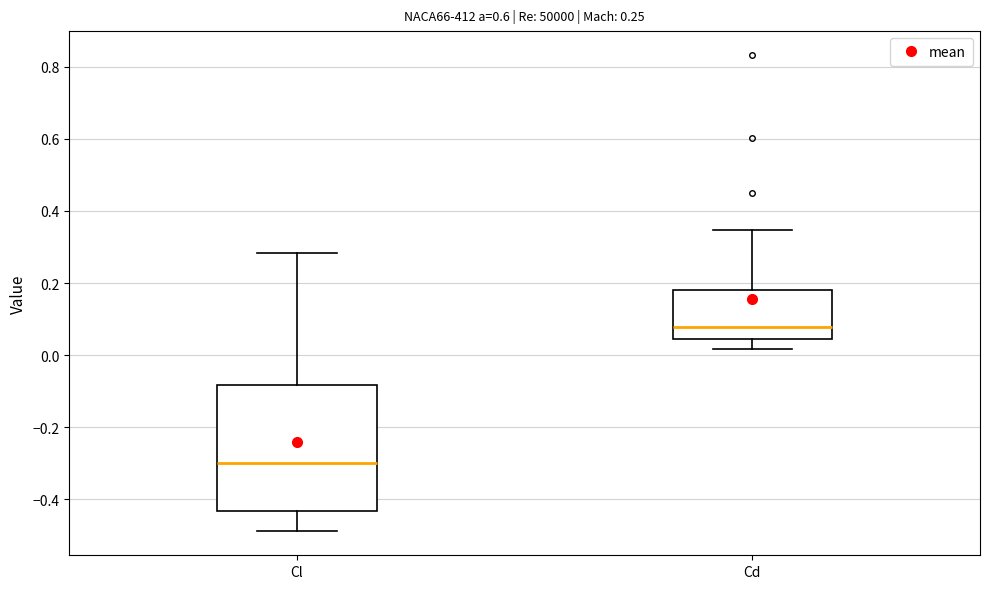

Comparing the boxes themselves (not the whiskers), which one is the tallest?

Cl